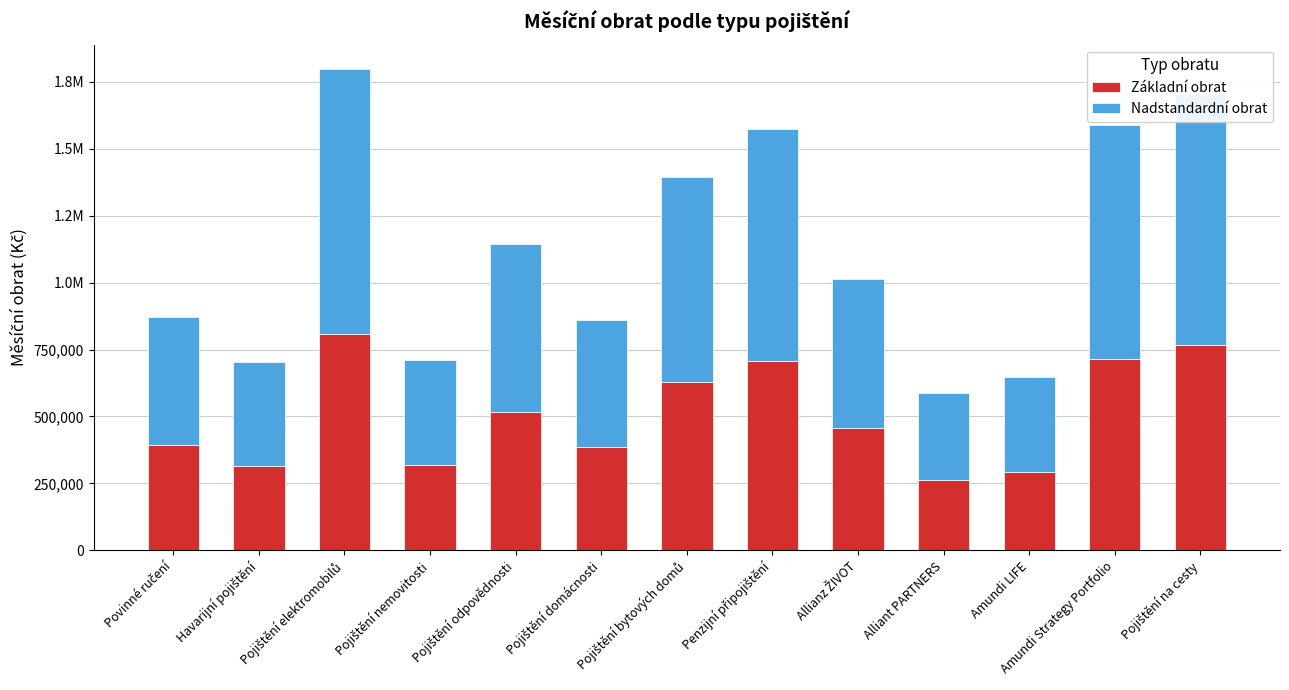

What is the sum of all Základní obrat values?

6569100